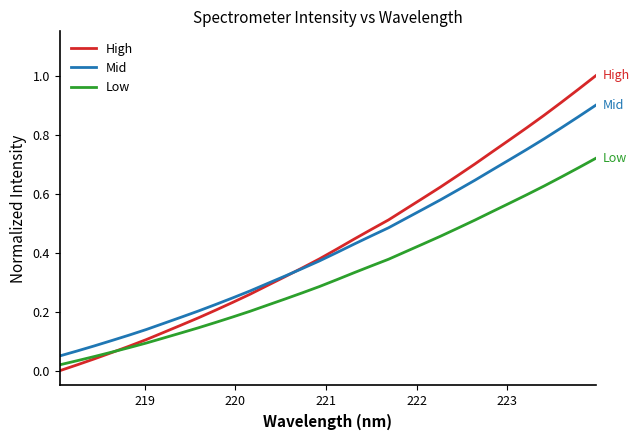

Rank the series by their maximum value, from lowest to highest.

Low, Mid, High